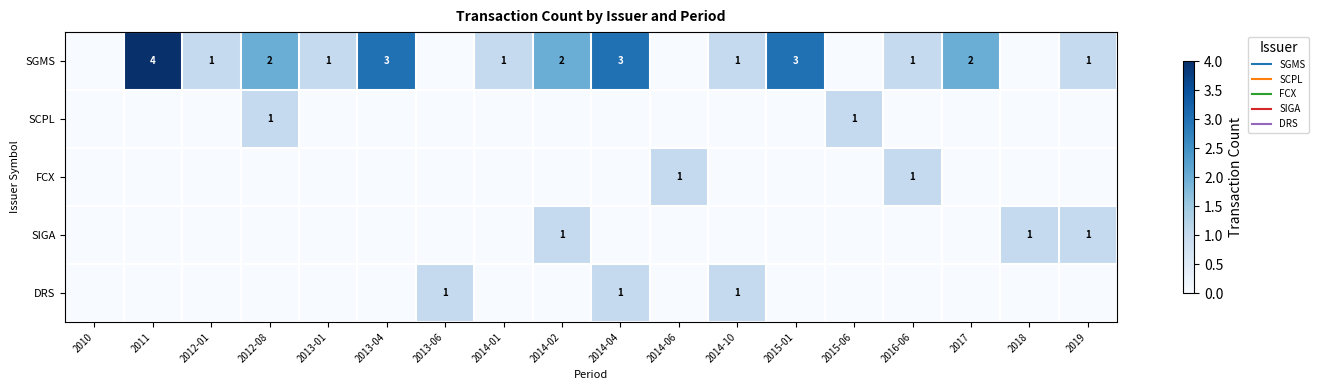

Which series has the widest spread of values?

SGMS